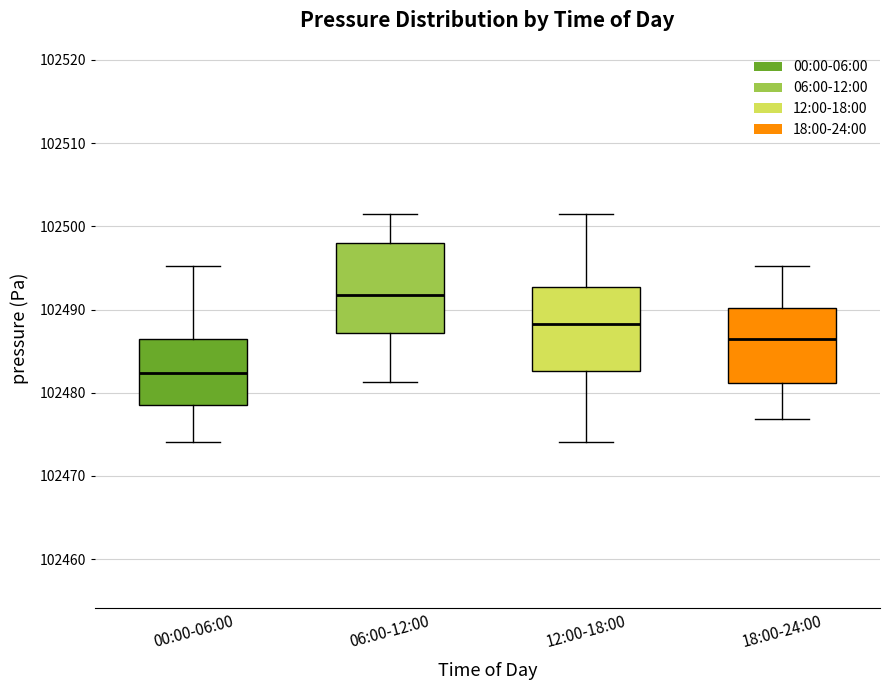

Reading left to right, transcribe this box plot: for each box, give where its median line is, the range the box spans, and where its two whiskers end, as read against the y-axis. The values are not printed on the chart, so give them approximately, as read against the axis.

00:00-06:00: median 102482, box 102479 to 102486, whiskers 102474 to 102495
06:00-12:00: median 102492, box 102487 to 102498, whiskers 102481 to 102501
12:00-18:00: median 102488, box 102483 to 102493, whiskers 102474 to 102501
18:00-24:00: median 102486, box 102481 to 102490, whiskers 102477 to 102495